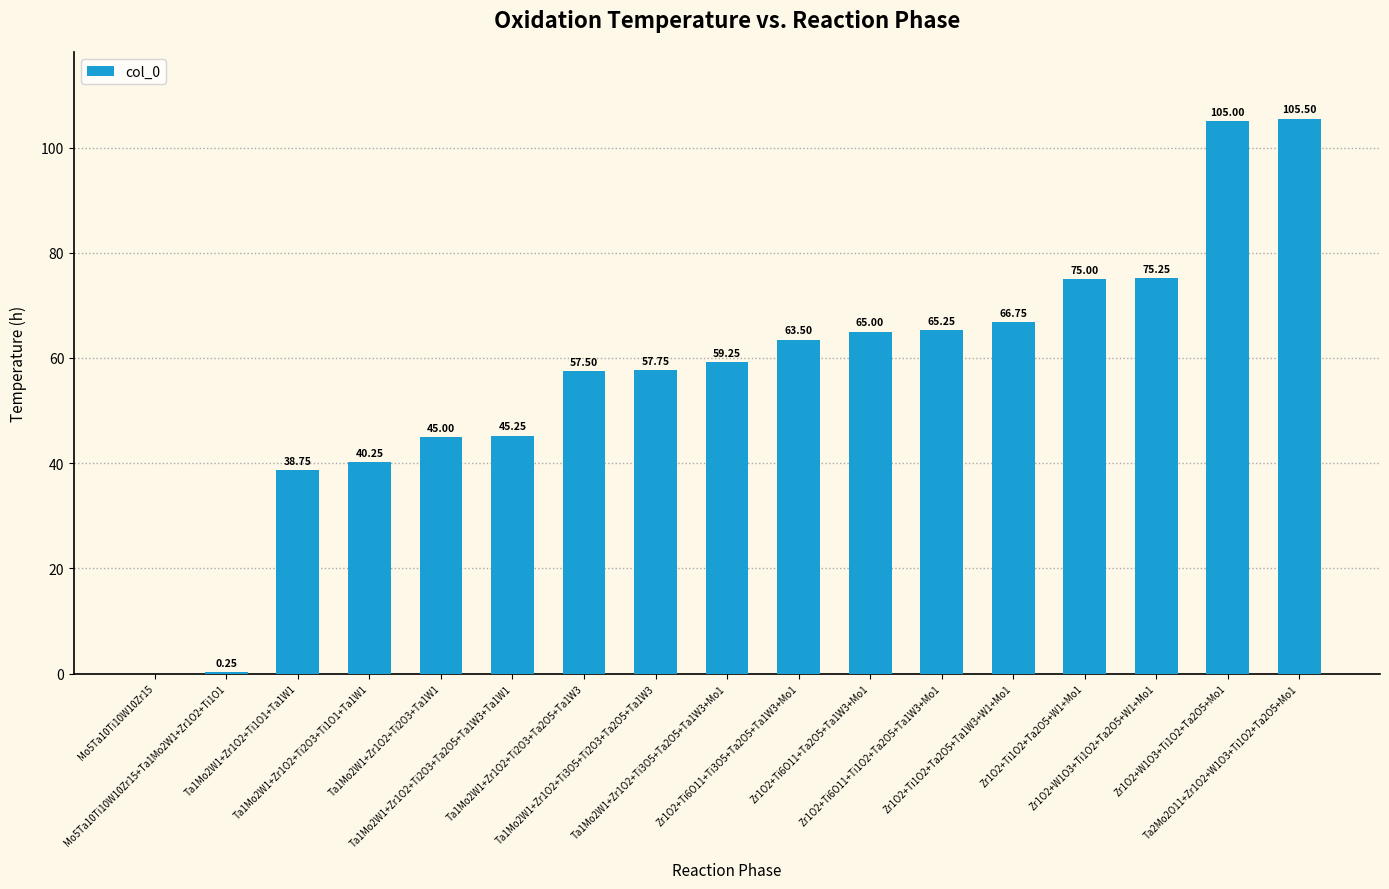

What is the maximum value shown in the chart?

105.5